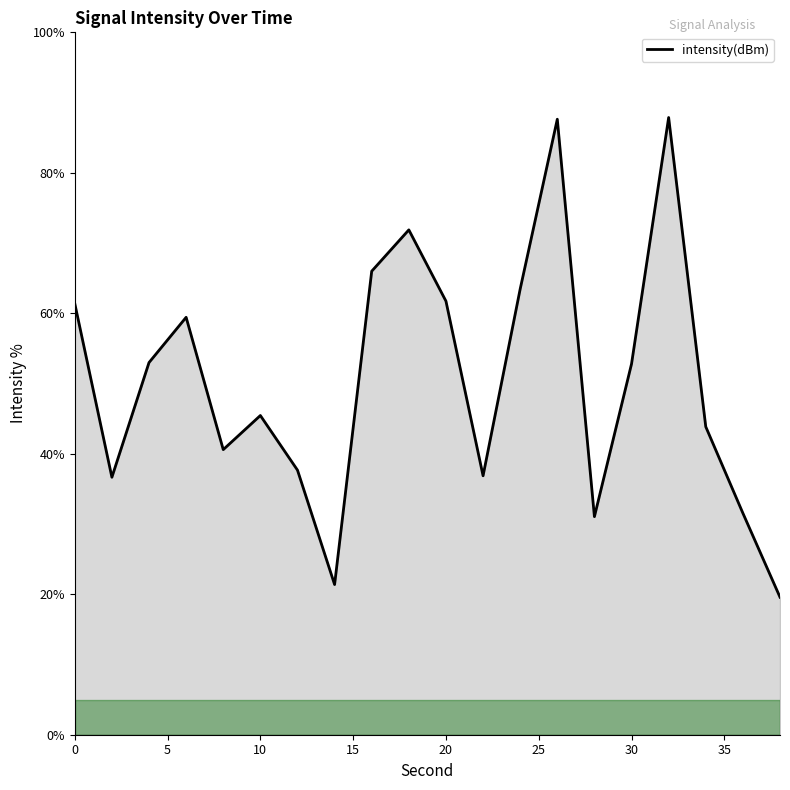

How many interior local valleys (lower than both neighbors) does the data have?

5